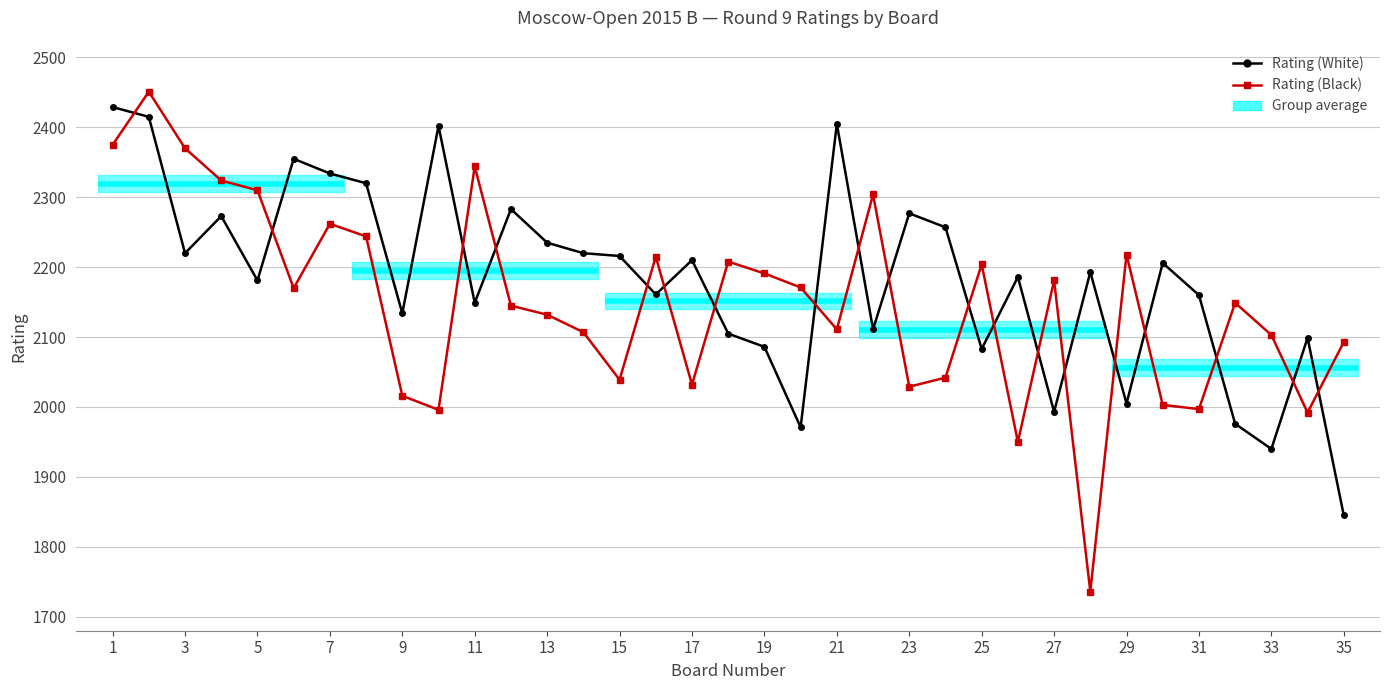

Which series has the largest total across all categories?

Rating (White)